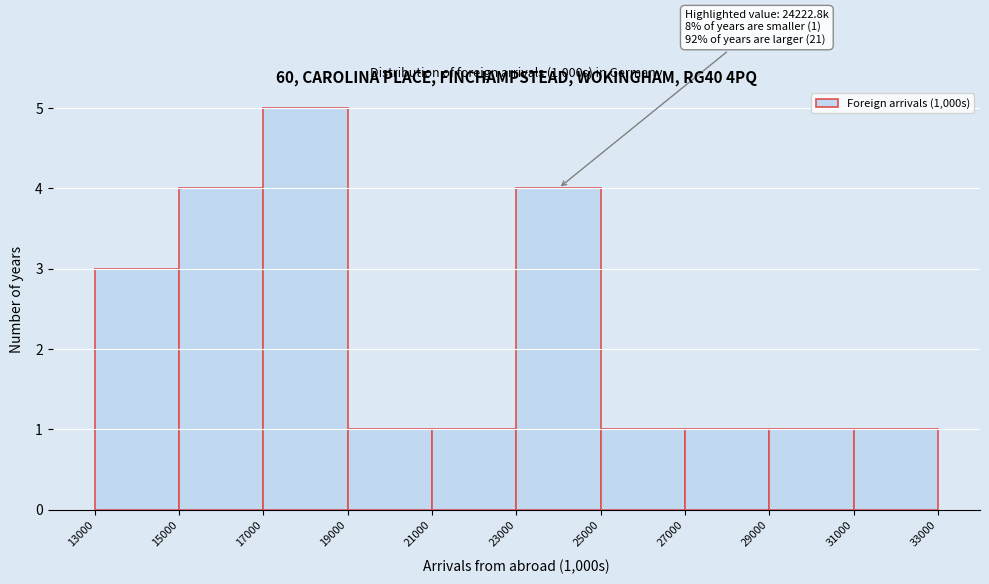

Which range on the x-axis has the tallest bar?

17000 to 19000